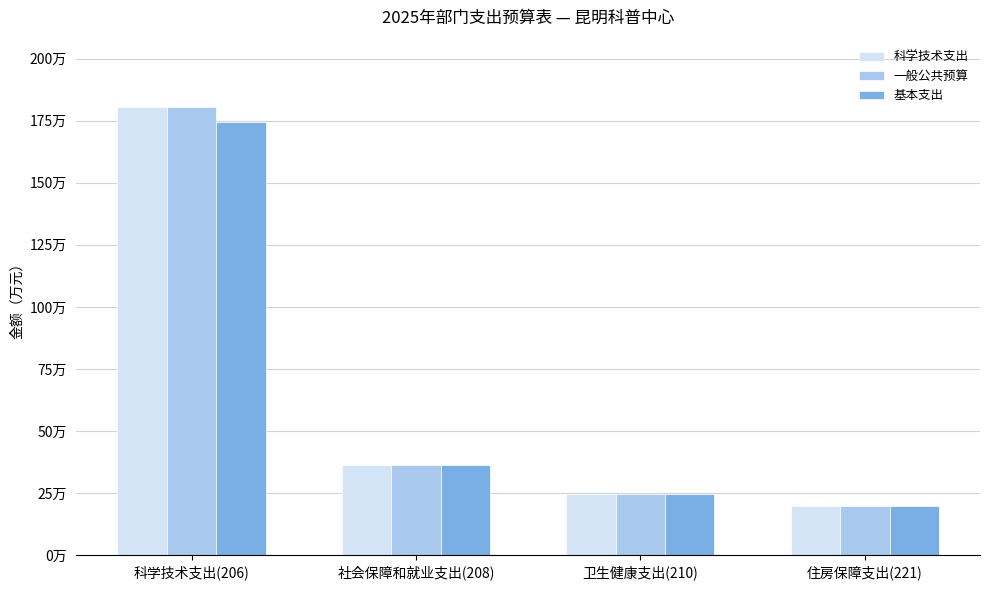

What is the label of the 1st bar from the right?

住房保障支出(221)